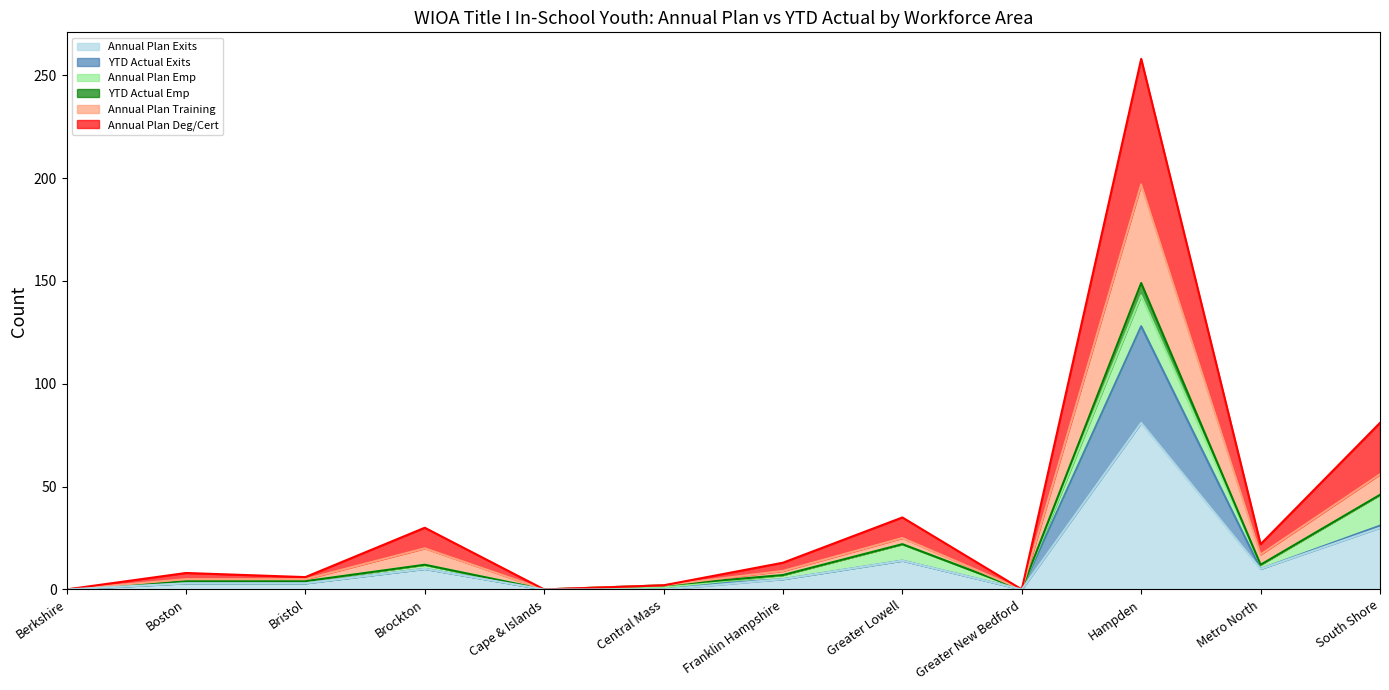

Rank the categories by Annual Plan Exits value from highest to lowest.

Hampden, South Shore, Greater Lowell, Brockton, Metro North, Franklin Hampshire, Boston, Bristol, Berkshire, Cape & Islands, Central Mass, Greater New Bedford